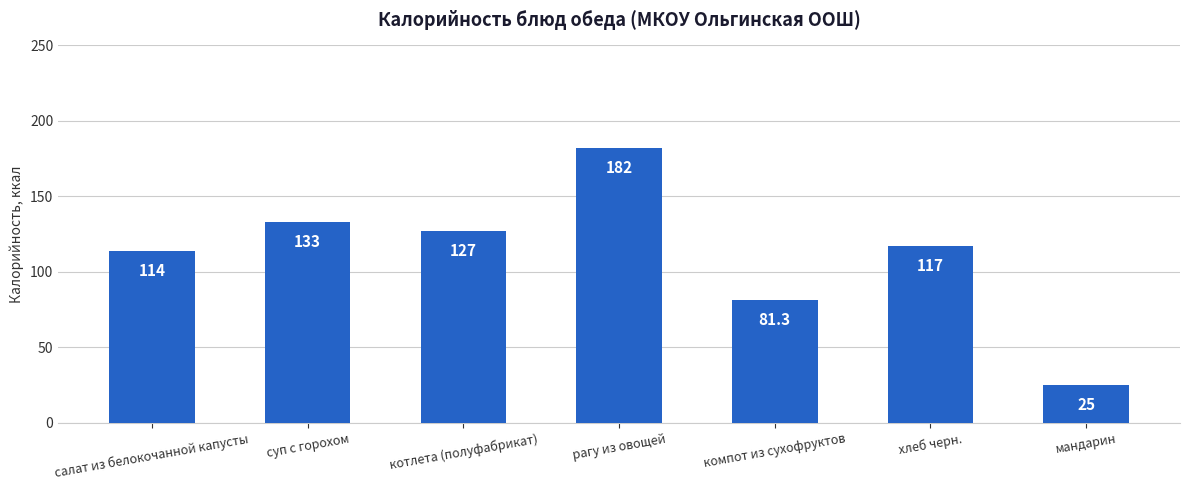

Rank the categories by value from lowest to highest.

мандарин, компот из сухофруктов, салат из белокочанной капусты, хлеб черн., котлета (полуфабрикат), суп с горохом, рагу из овощей